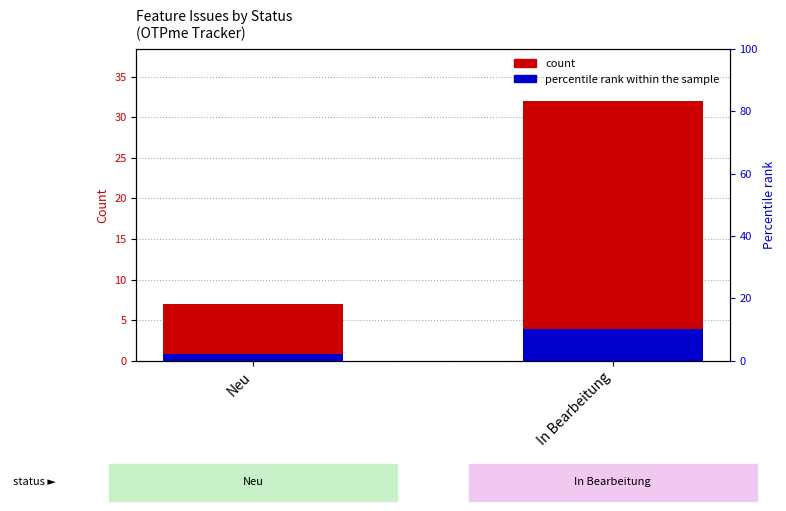

Rank the categories by value from highest to lowest.

In Bearbeitung, Neu